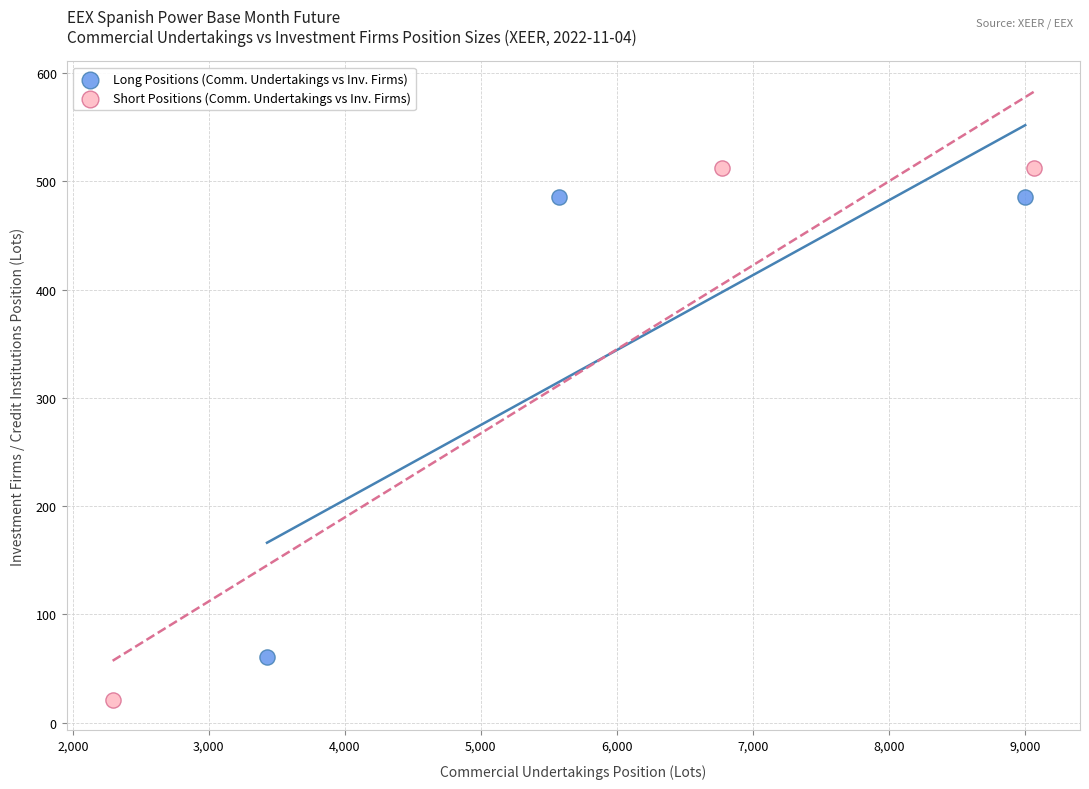

Which series reaches the minimum Y coordinate?

Short Positions (Comm. Undertakings vs Inv. Firms)